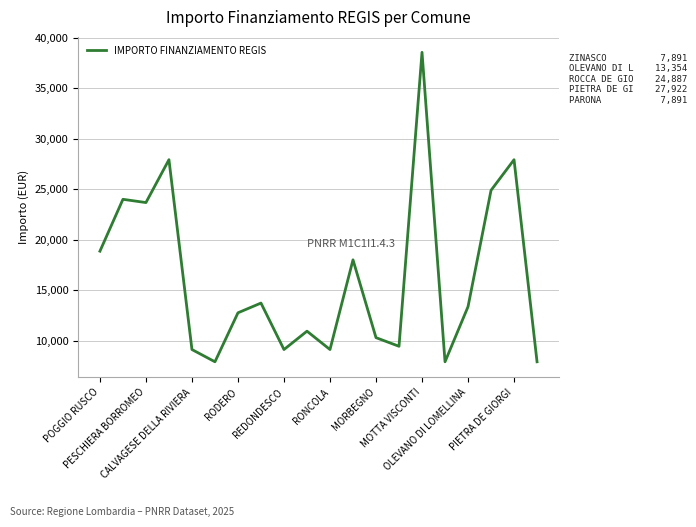

Does the chart have visible grid lines?

Yes